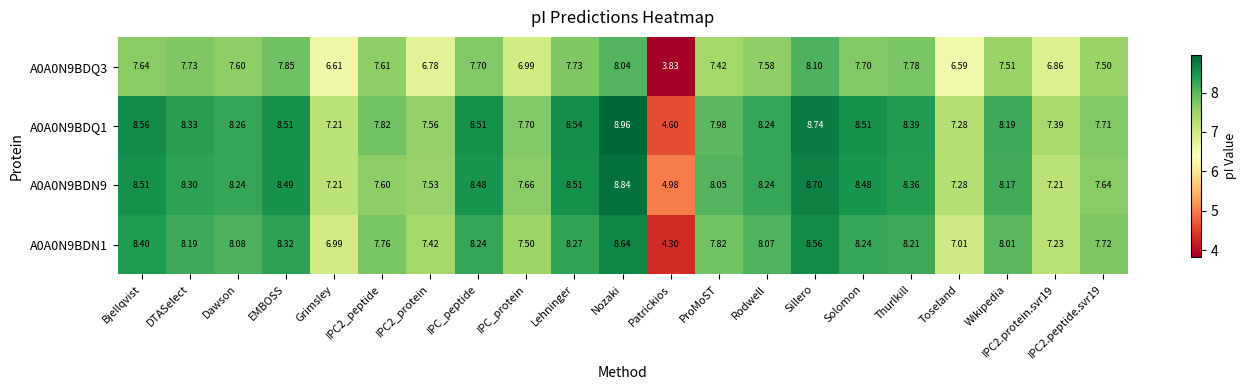

At which category does the chart reach its peak across all series?

Nozaki